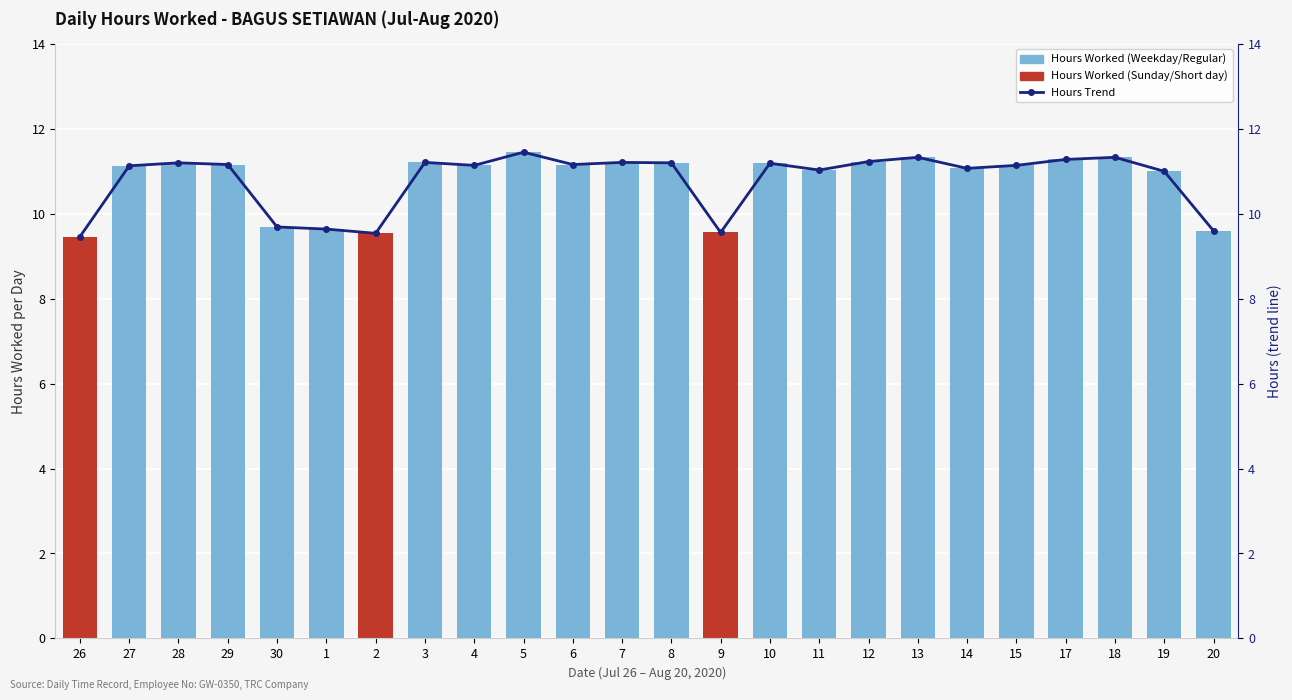

Rank the series at 1 from lowest to highest value.

Hours Worked, Hours Trend